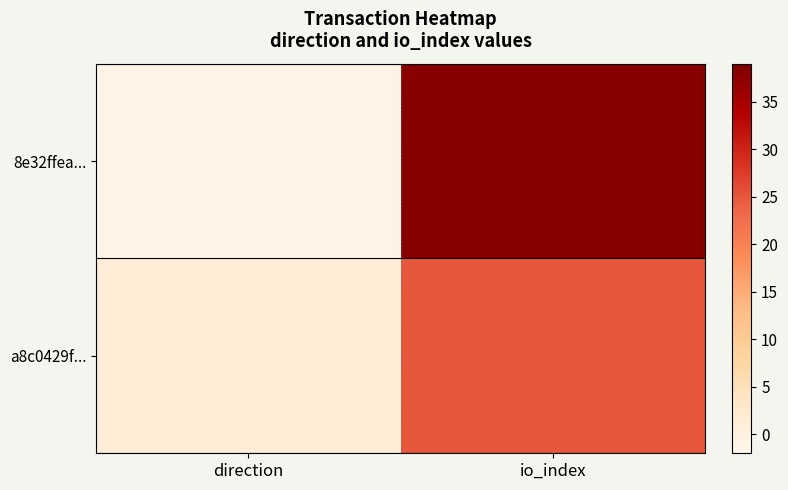

Which series changed the most between direction and io_index?

8e32ffea...